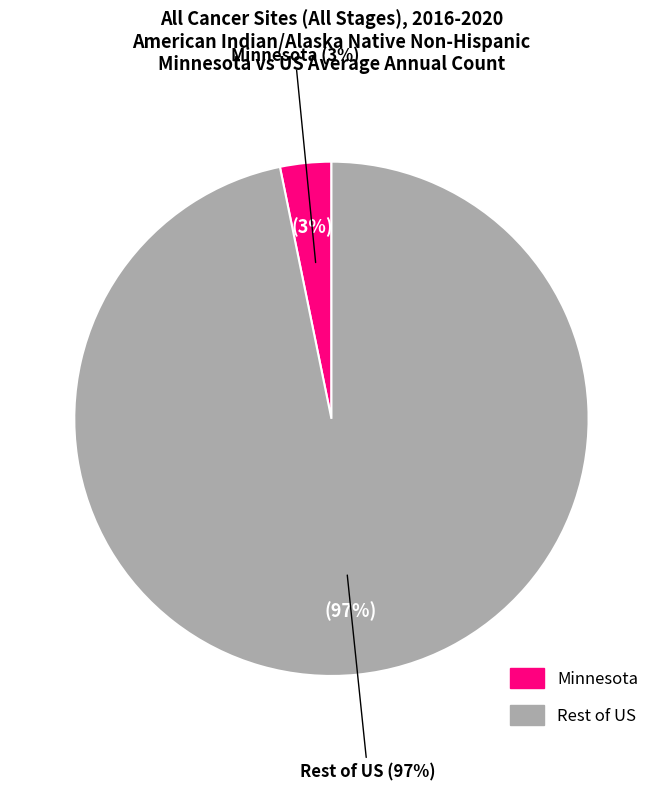

Is it true that Minnesota is 18% of the pie?

False